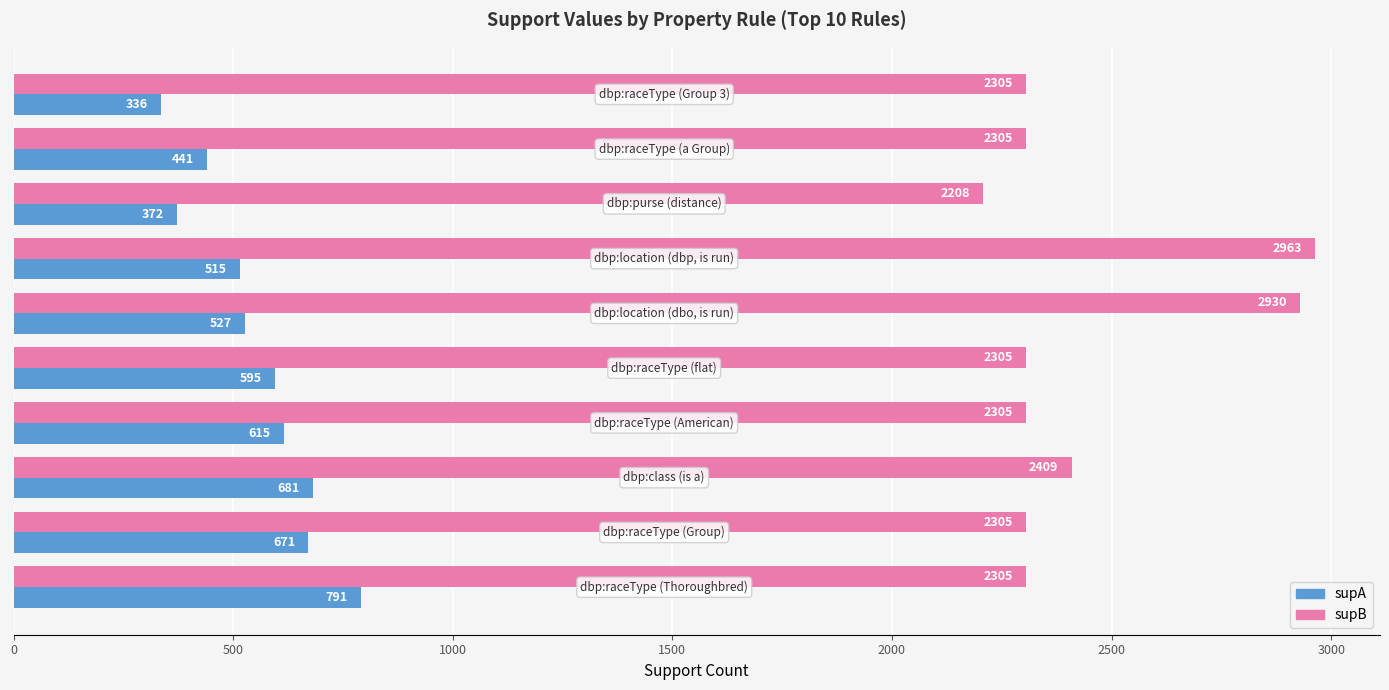

What is the sum of all supB values?

24340